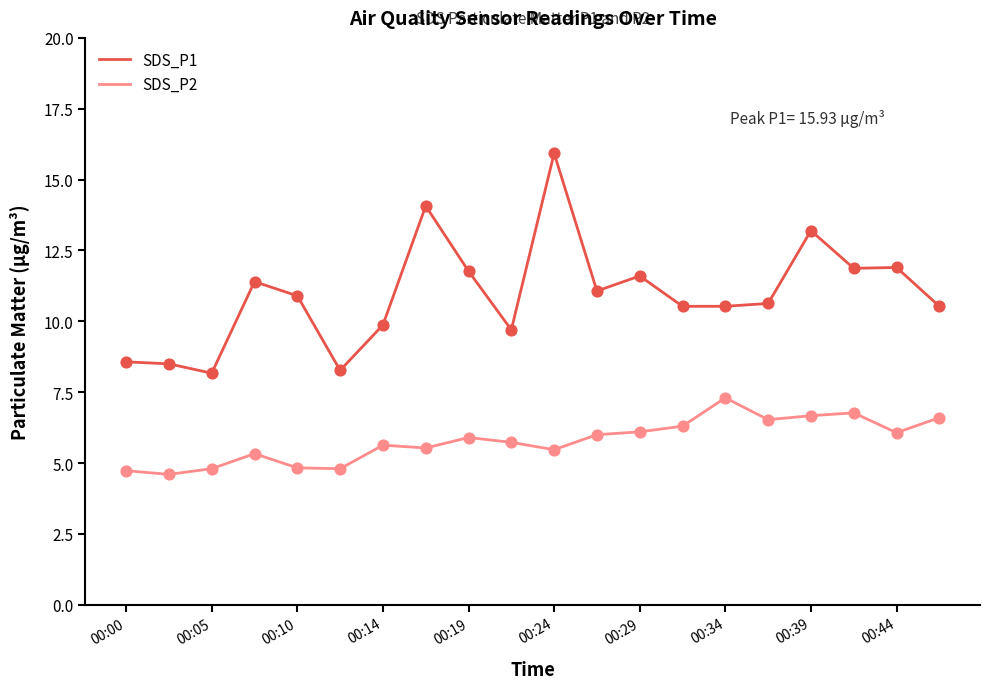

Which series has the largest total across all categories?

SDS_P1